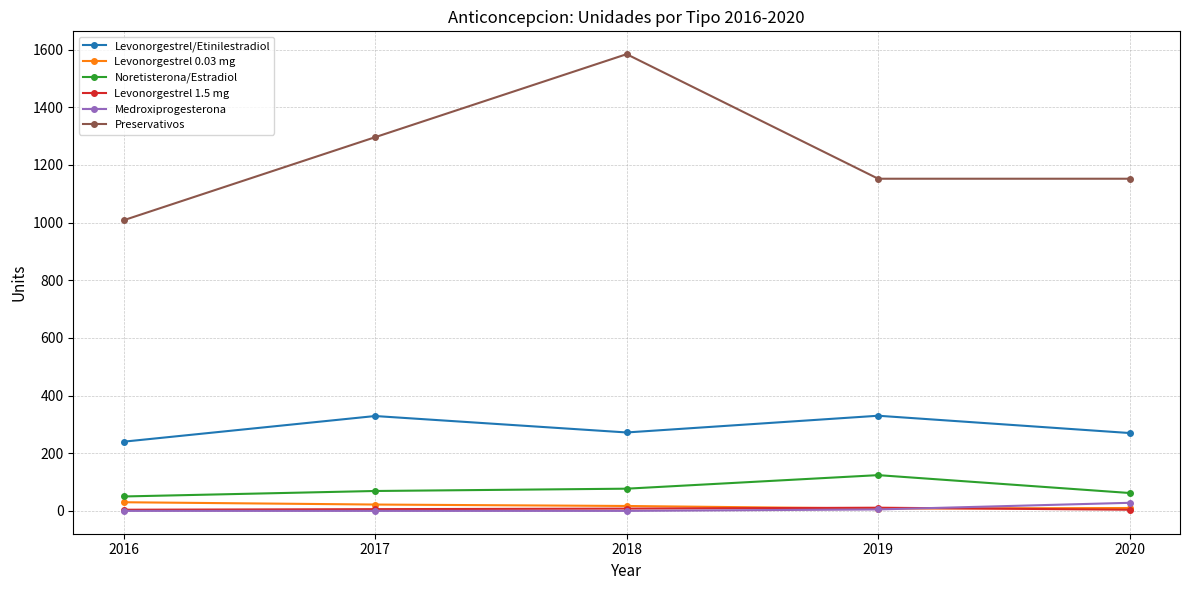

True or false: Levonorgestrel/Etinilestradiol and Preservativos intersect in this chart.

False